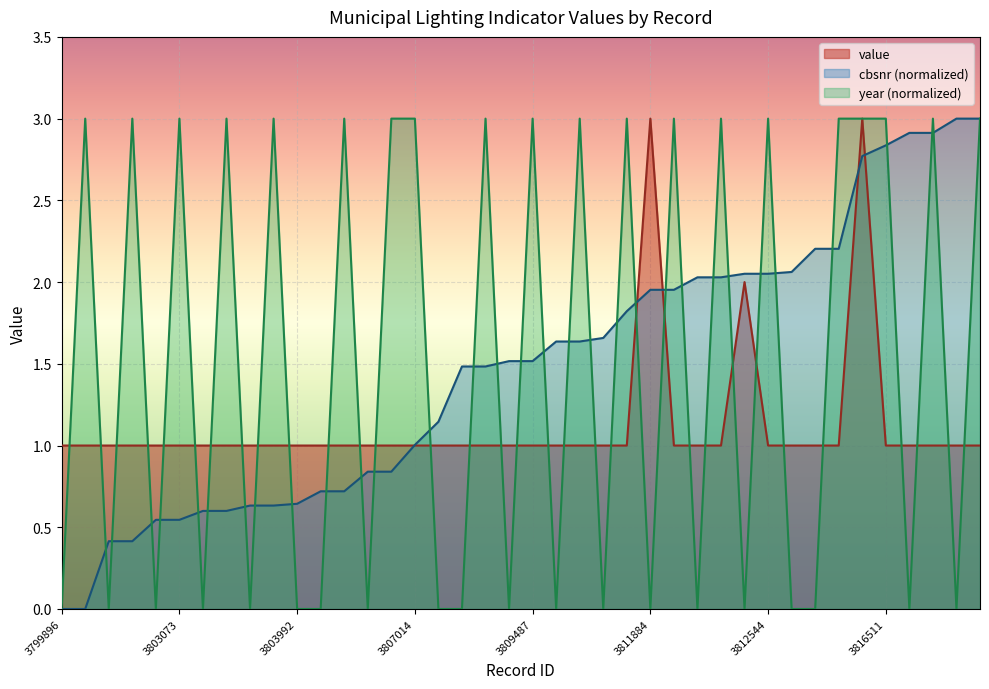

True or false: value and cbsnr cross at least once.

True